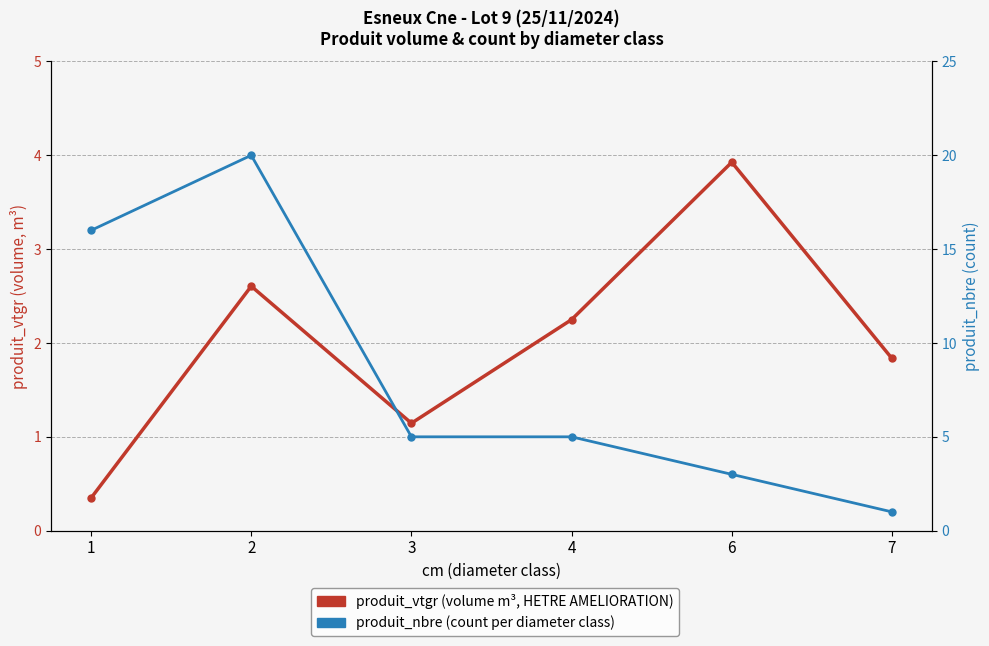

What is the maximum value shown in the chart?

20.0